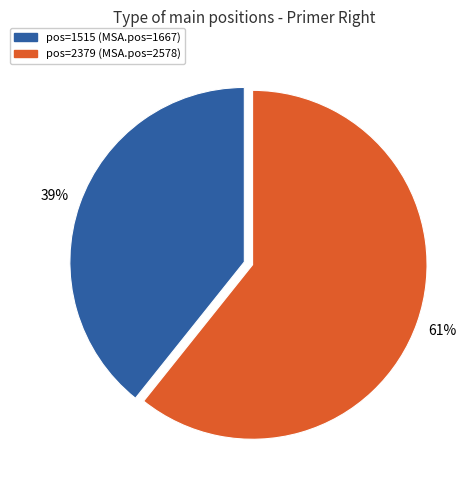

Is there a majority slice in this chart?

Yes